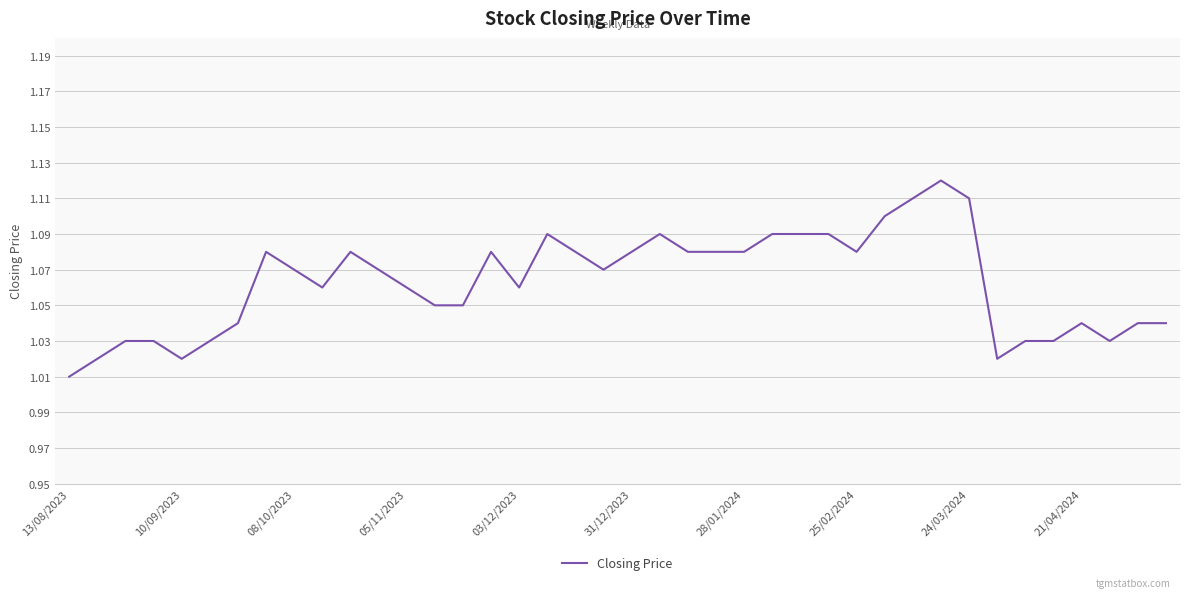

What is the value of the 23rd point from the left?

1.1